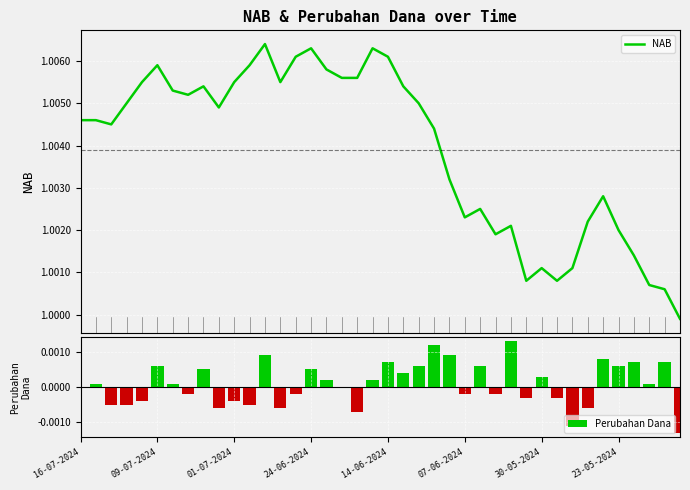

How many data points in NAB are above 1?

39